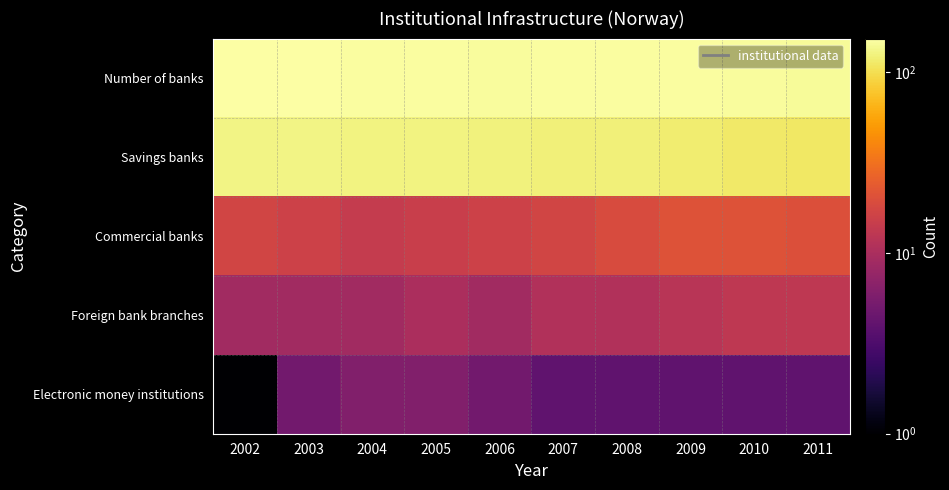

List the series in order of their peak value, highest first.

Number of banks, Savings banks, Commercial banks, Foreign bank branches, Electronic money institutions